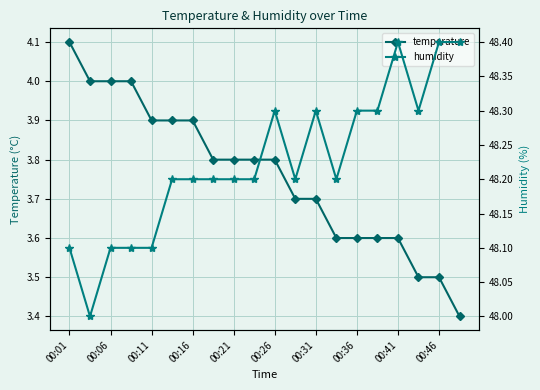

The value of temperature at 00:11 is 3.9. True or false?

True